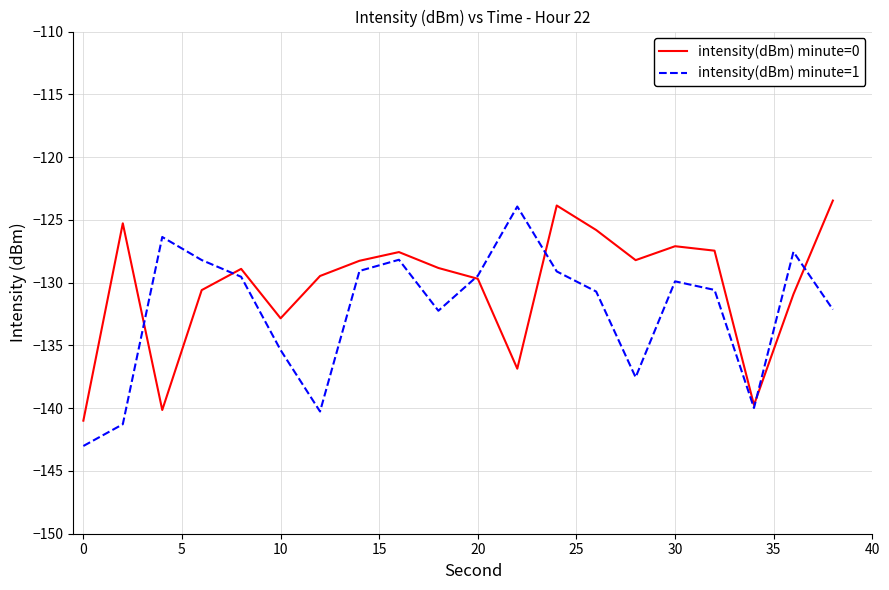

What is the highest value of the intensity(dBm) minute=1 series?

-123.9